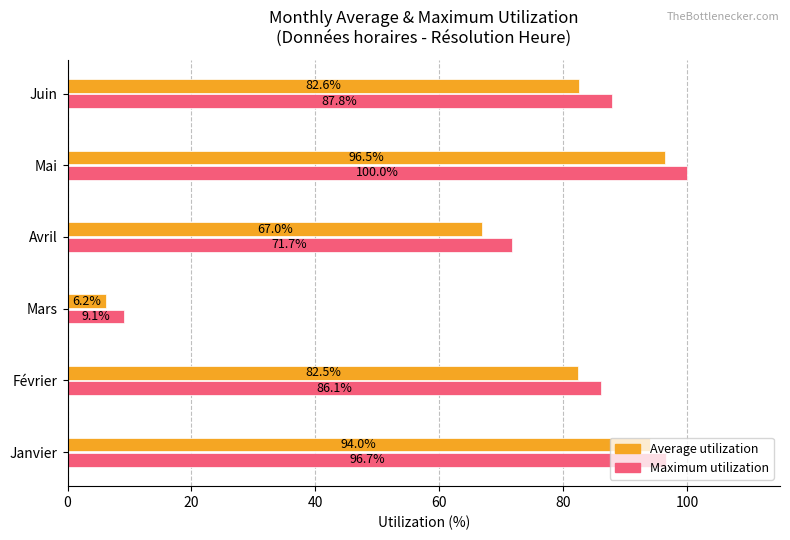

At Février, list the series in order from largest to smallest.

Maximum utilization, Average utilization